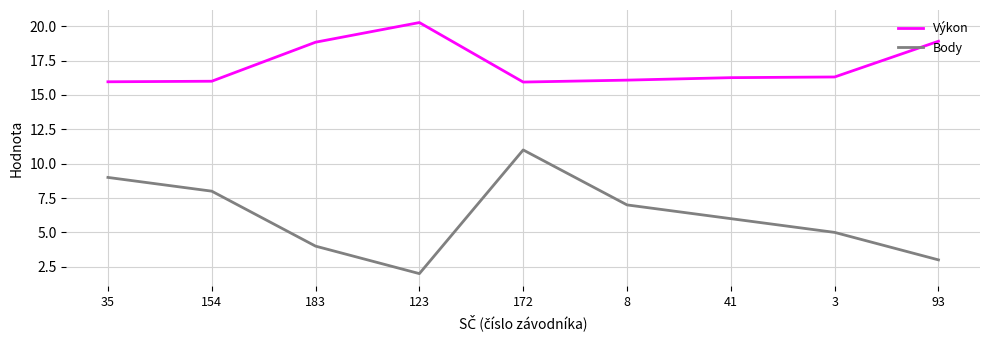

What is the spread (max minus min) of values at 93?

15.9